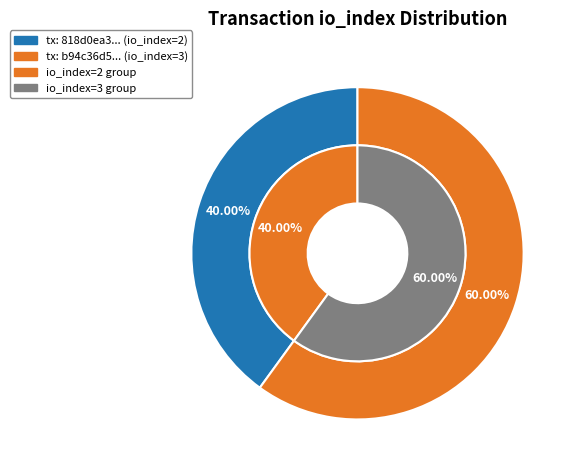

What percentage is NOT represented by 1?

40.0%